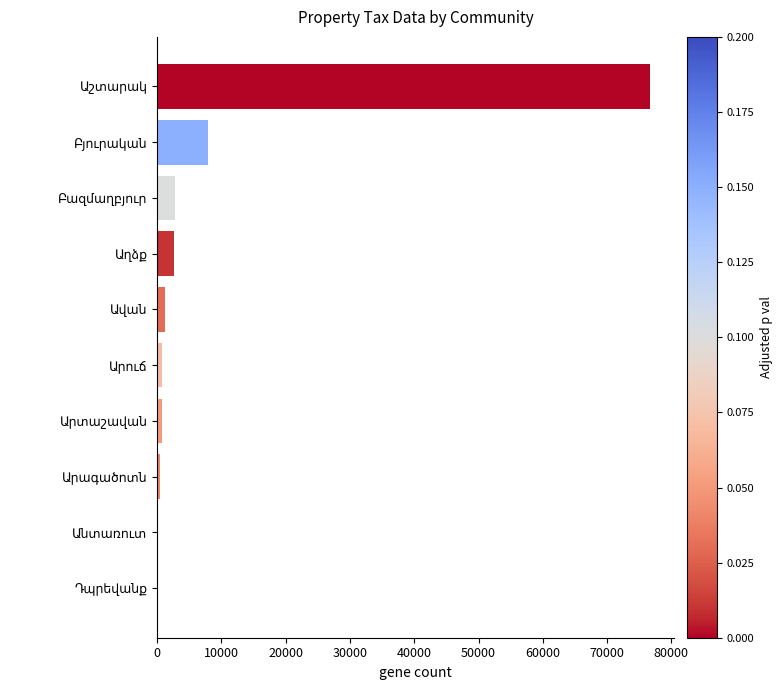

What is the sum of all values?

93365.8